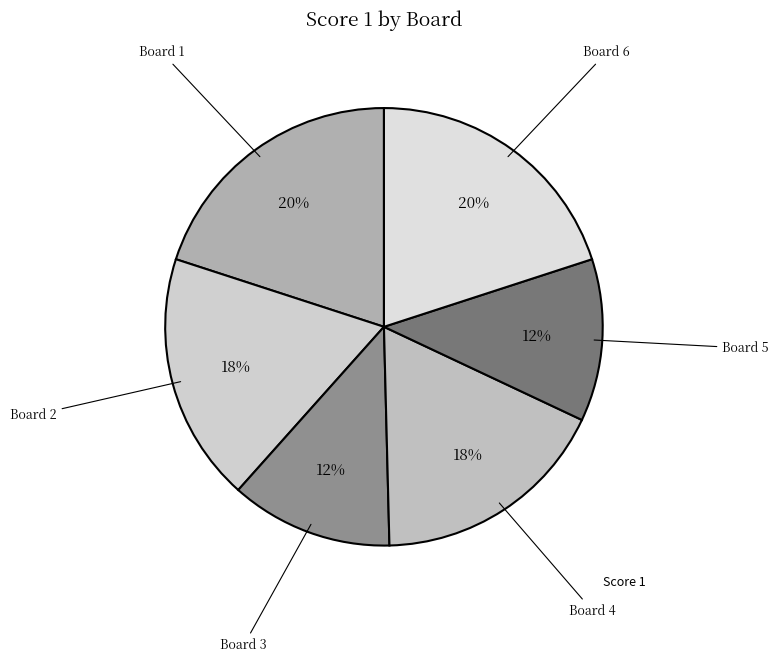

Is there a majority slice in this chart?

No